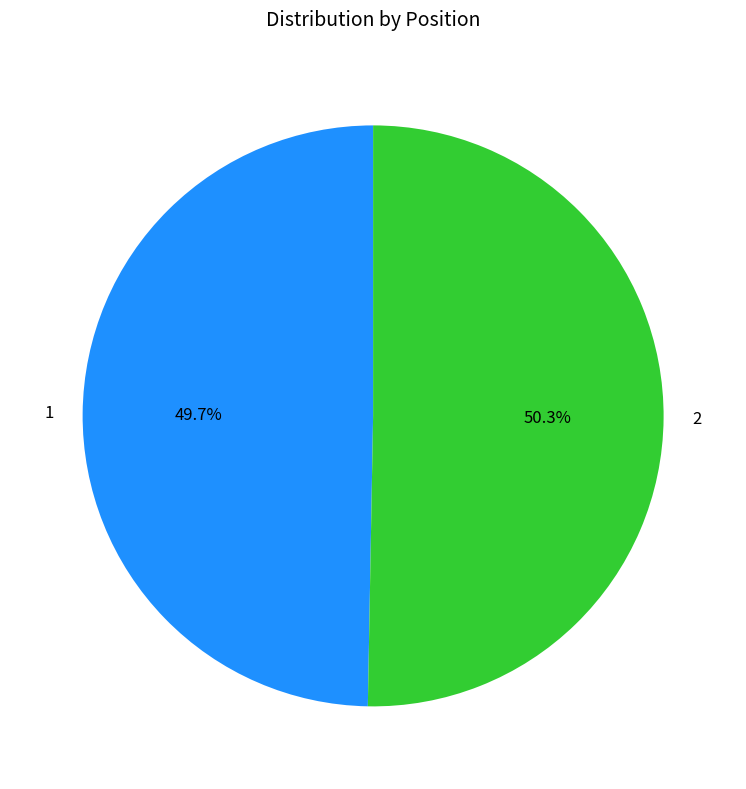

How many slices are in this pie chart?

2